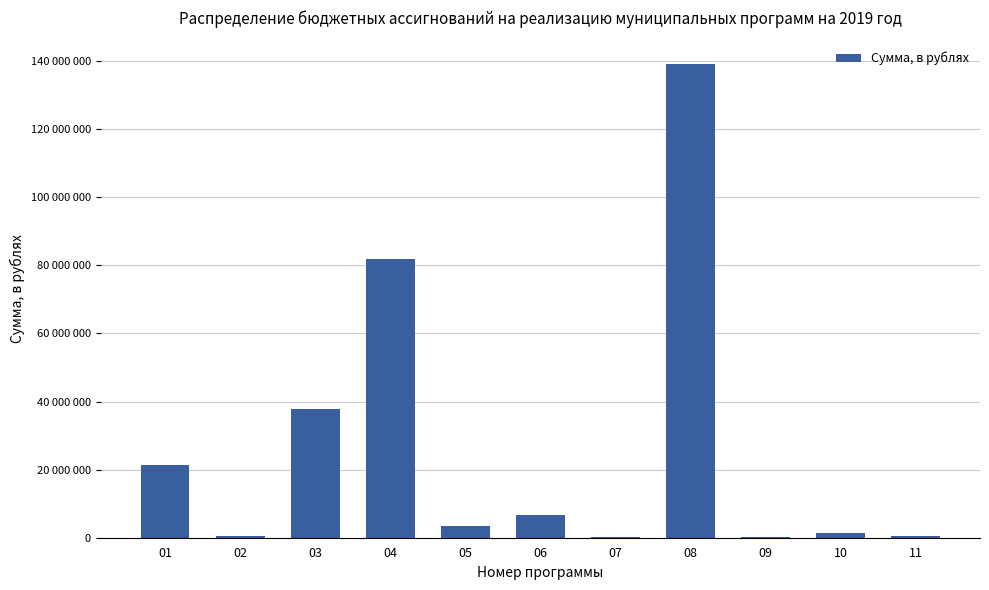

List the labels in order of value, largest first.

08, 04, 03, 01, 06, 05, 10, 02, 11, 09, 07